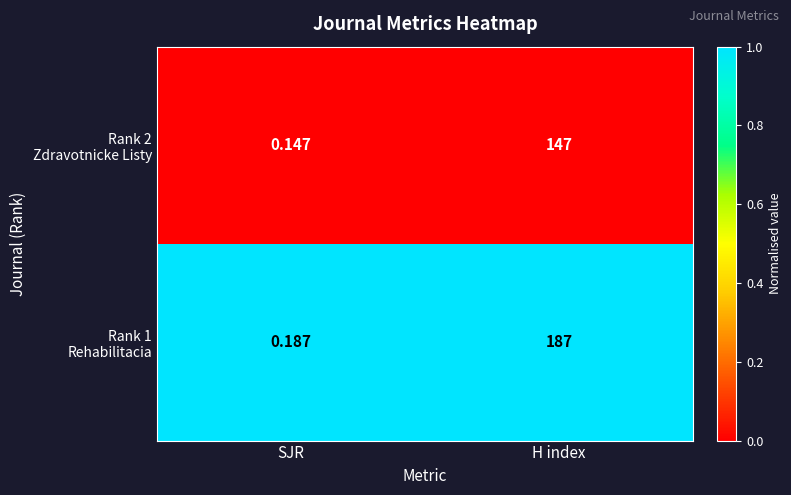

Which label corresponds to the smallest value in the chart?

SJR